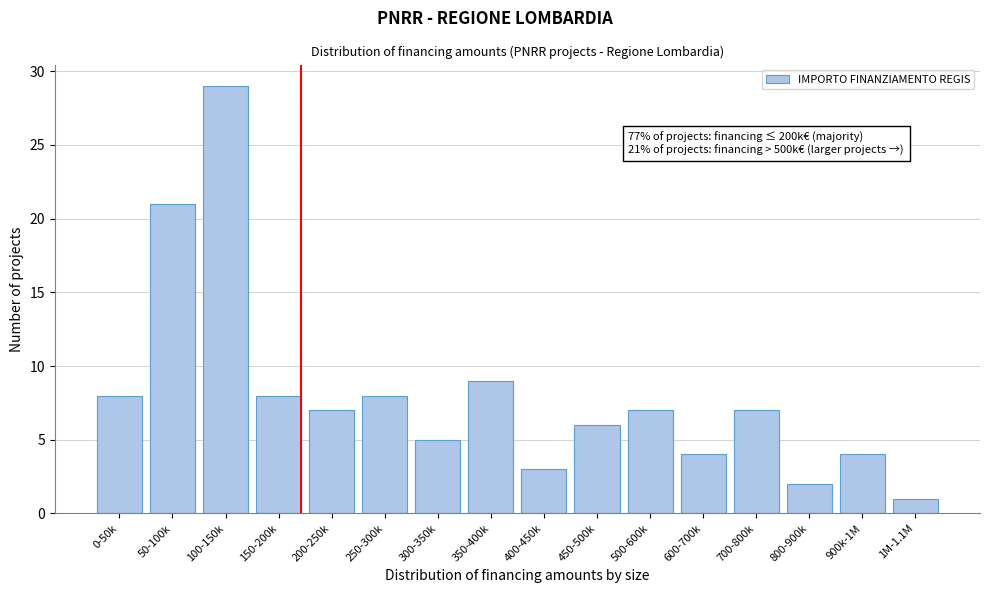

Reading left to right, extract all data points from this chart.

8	21	29	8	7	8	5	9	3	6	7	4	7	2	4	1